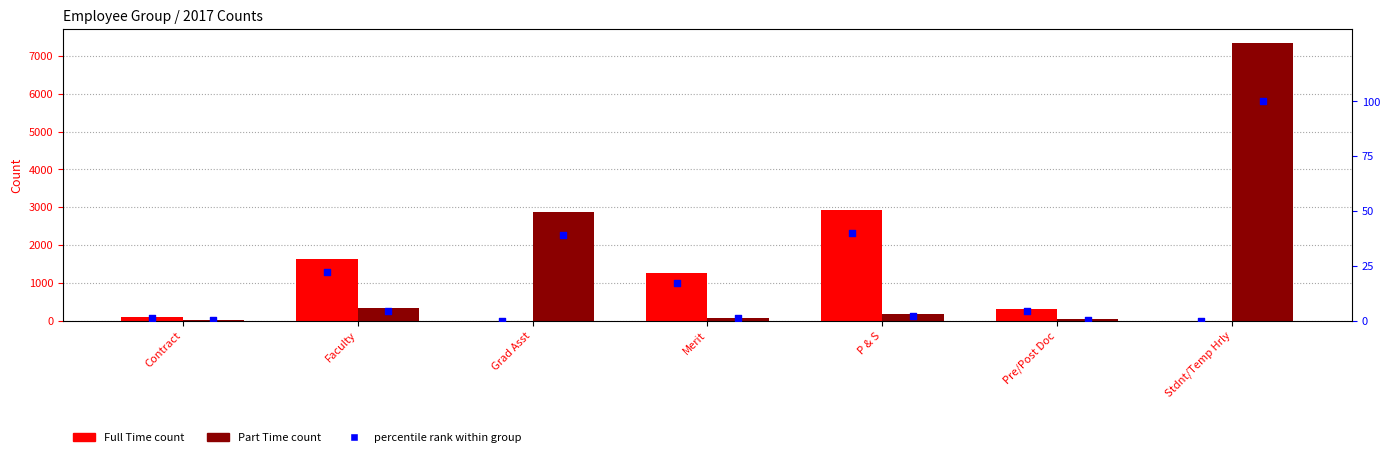

What is the total value across all series at Stdnt/Temp Hrly?

7450.0